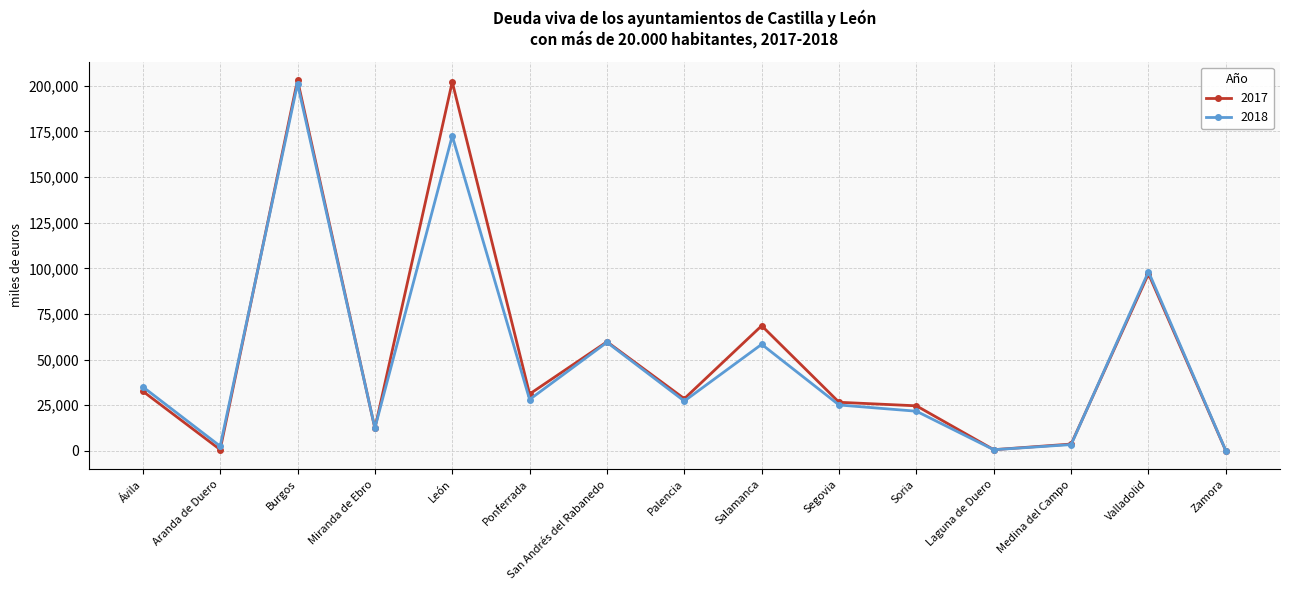

At which label does 2018 reach its peak?

Burgos